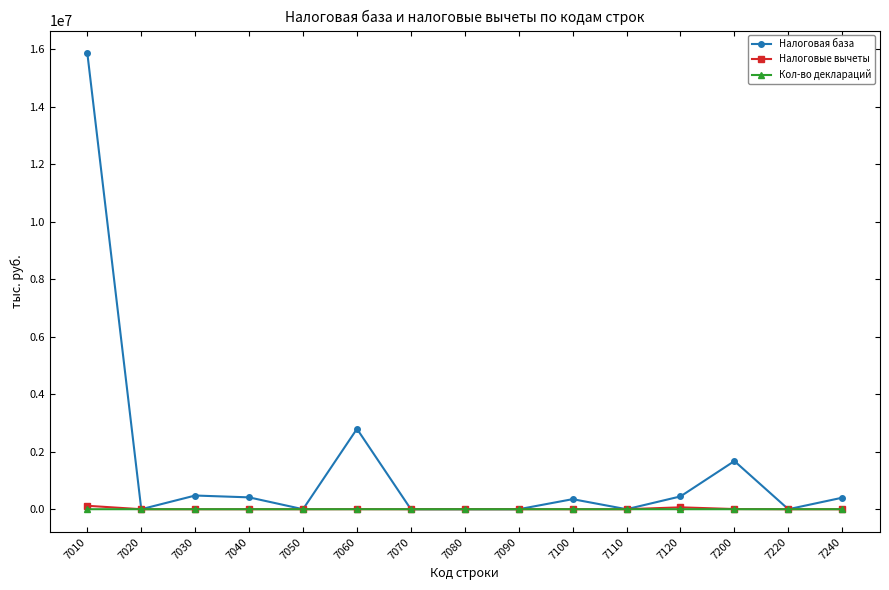

Which series has the widest spread of values?

Налоговая база